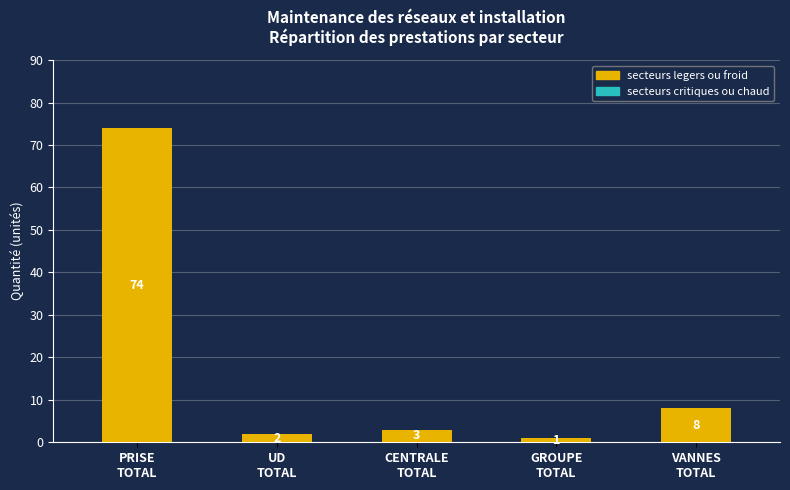

What is the sum of all values?

88